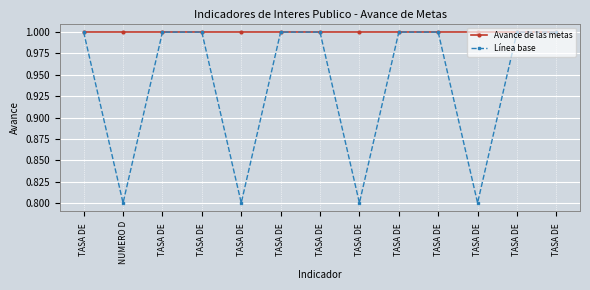

How many lines are shown in the chart?

2